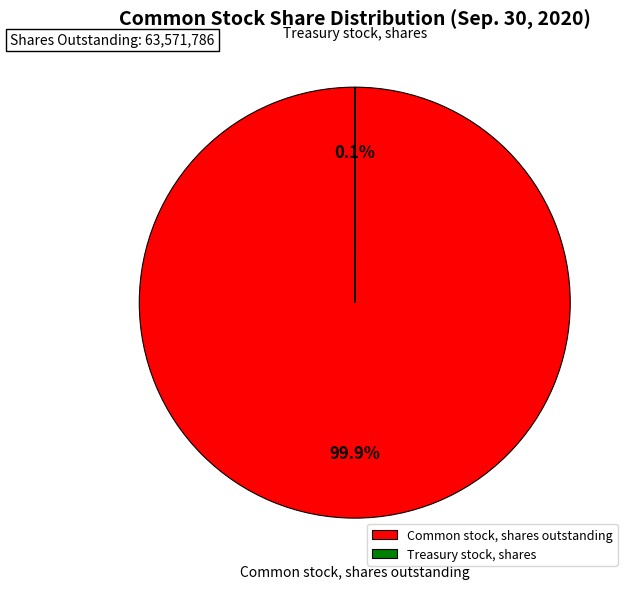

What is the majority slice?

Common stock, shares outstanding